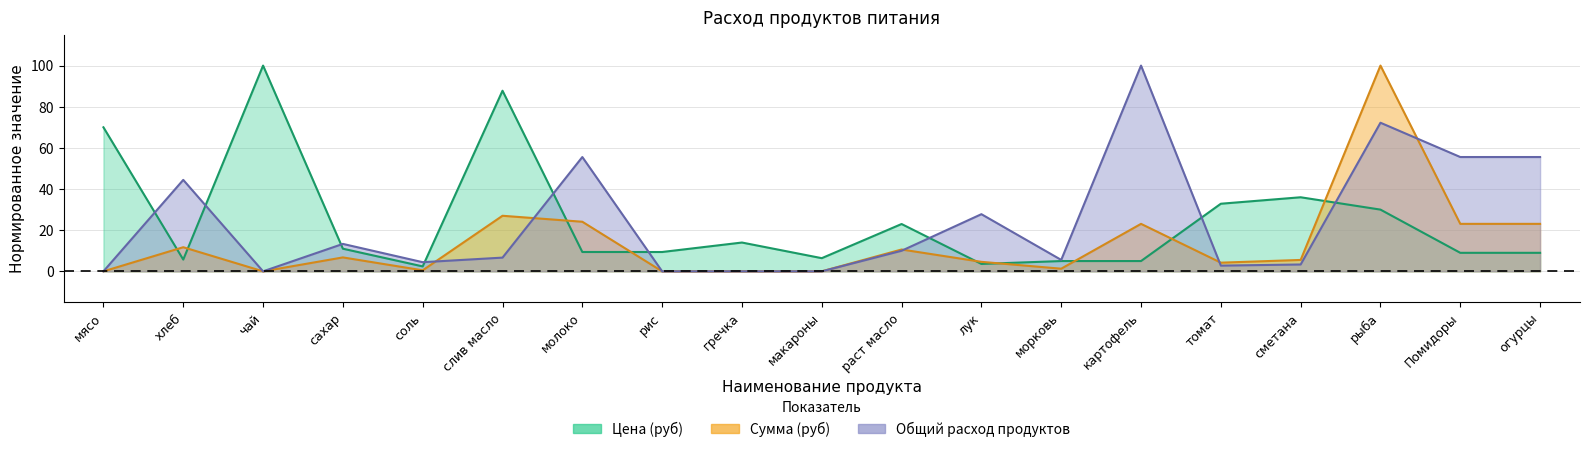

What is the total value across all series at сахар?

31.1